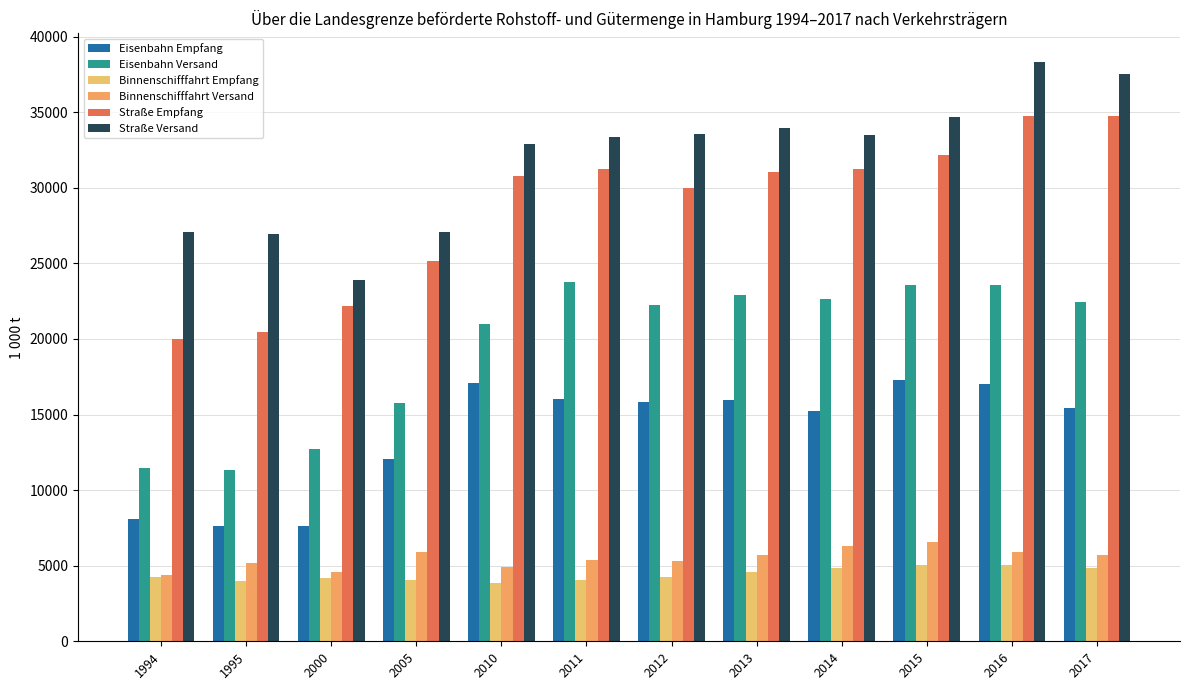

Which series has the largest range (max minus min)?

Straße Empfang